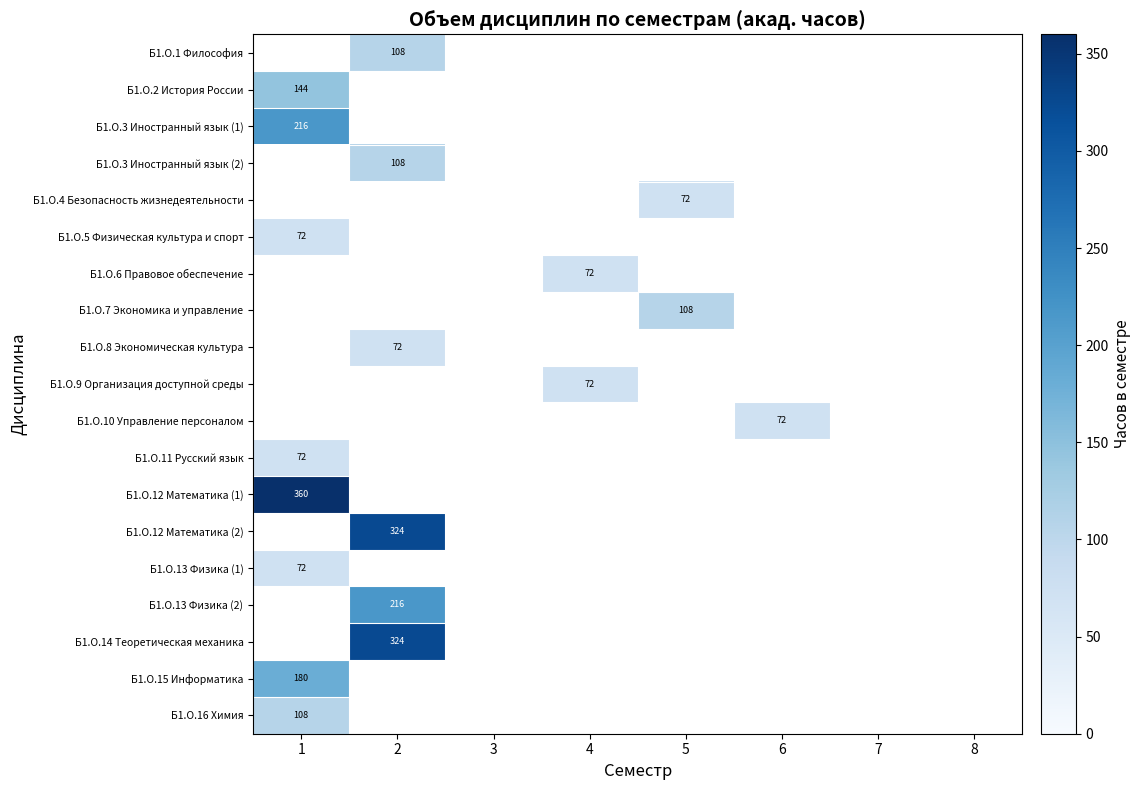

True or false: Б1.О.4 Безопасность жизнедеятельности has a value of 41 at 5.

False